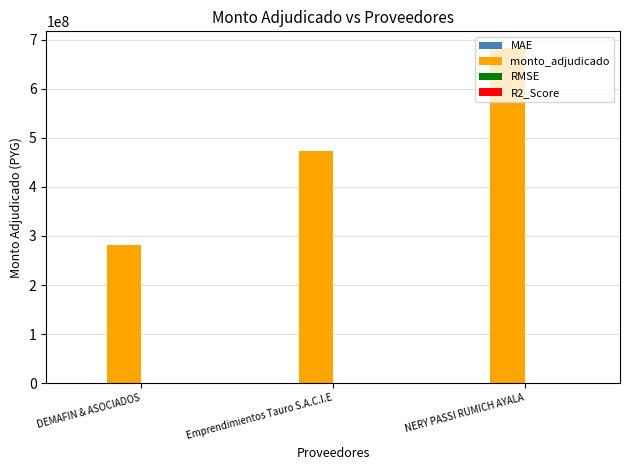

At which category is the sum across all series the highest?

NERY PASSI RUMICH AYALA